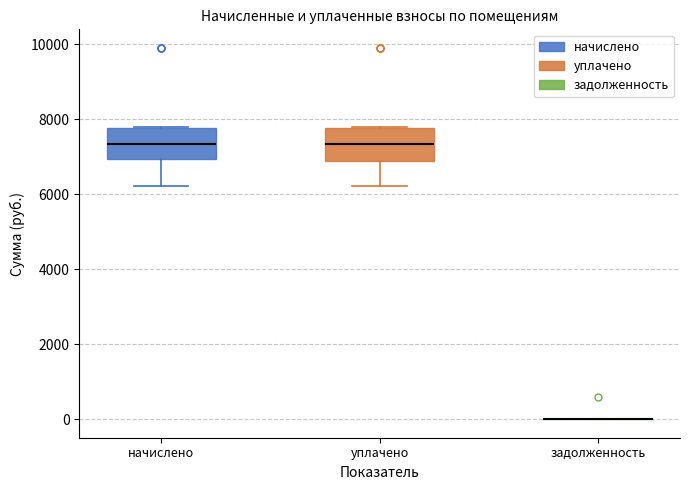

Reading left to right, read every box against the y-axis: the position of its median line, the range the box covers, and the ends of its whiskers. The values are not printed on the chart, so give them approximately, as read against the axis.

начислено: median 7400, box 7000 to 7800, whiskers 6200 to 7800
уплачено: median 7400, box 6800 to 7800, whiskers 6200 to 7800
задолженность: box collapsed to a line at 0, whiskers 0 to 0